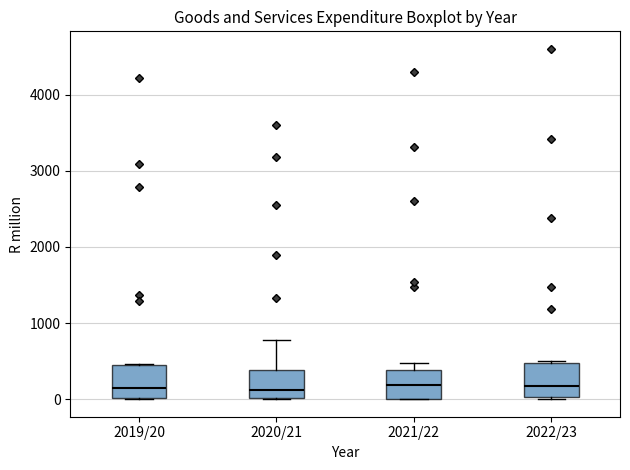

Where is the upper edge of the box for 2020/21 on the y-axis? The values are not printed on the chart, so give them approximately, as read against the axis.

400